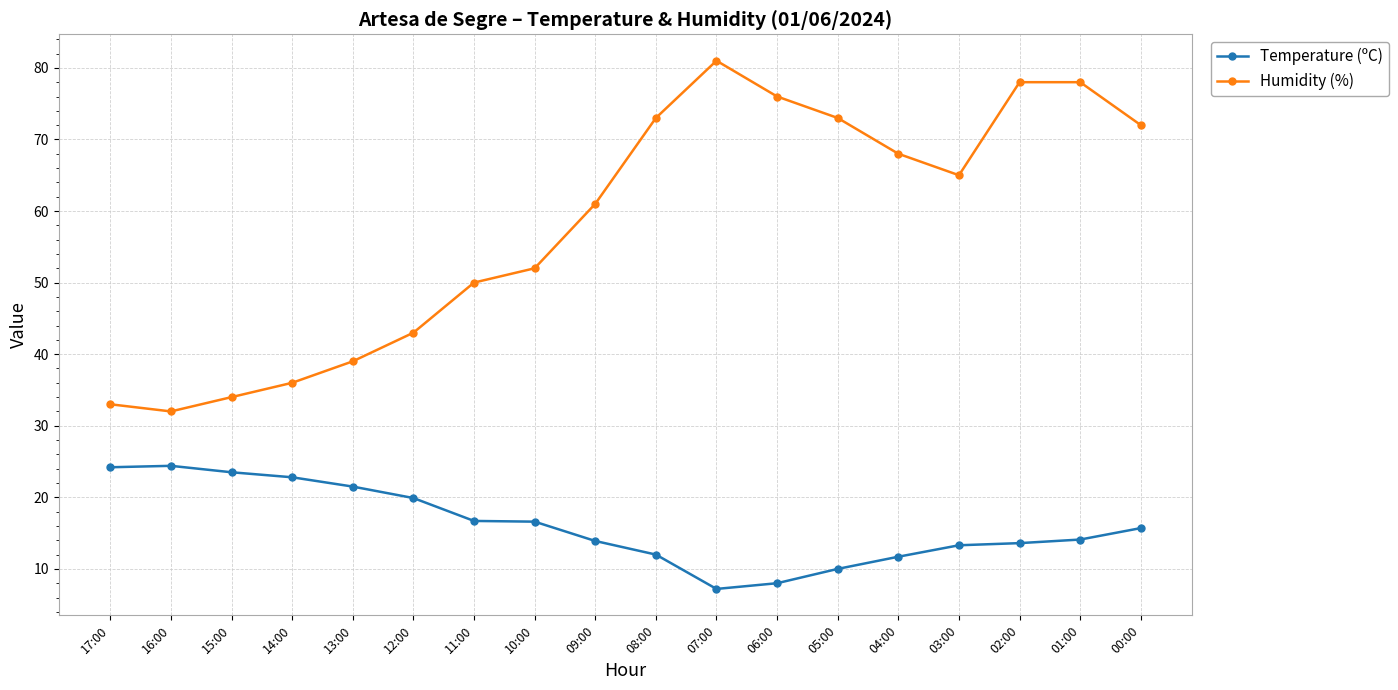

The value of Humidity (%) at 15:00 is 34.0. True or false?

True